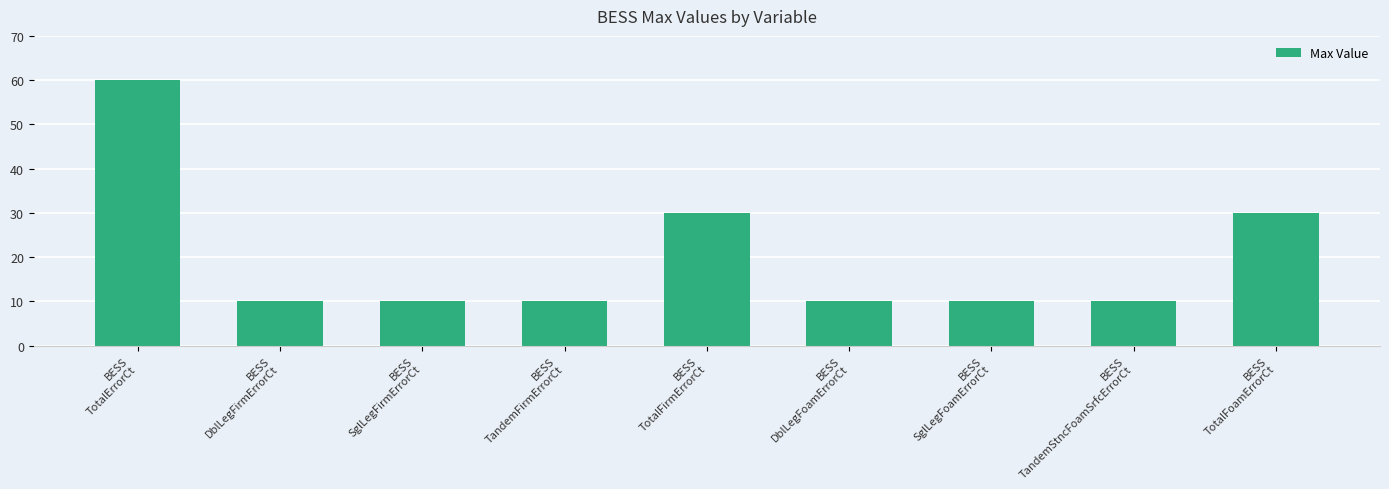

Reading left to right, extract all data points from this chart.

BESS
TotalErrorCt=60	BESS
DblLegFirmErrorCt=10	BESS
SglLegFirmErrorCt=10	BESS
TandemFirmErrorCt=10	BESS
TotalFirmErrorCt=30	BESS
DblLegFoamErrorCt=10	BESS
SglLegFoamErrorCt=10	BESS
TandemStncFoamSrfcErrorCt=10	BESS
TotalFoamErrorCt=30